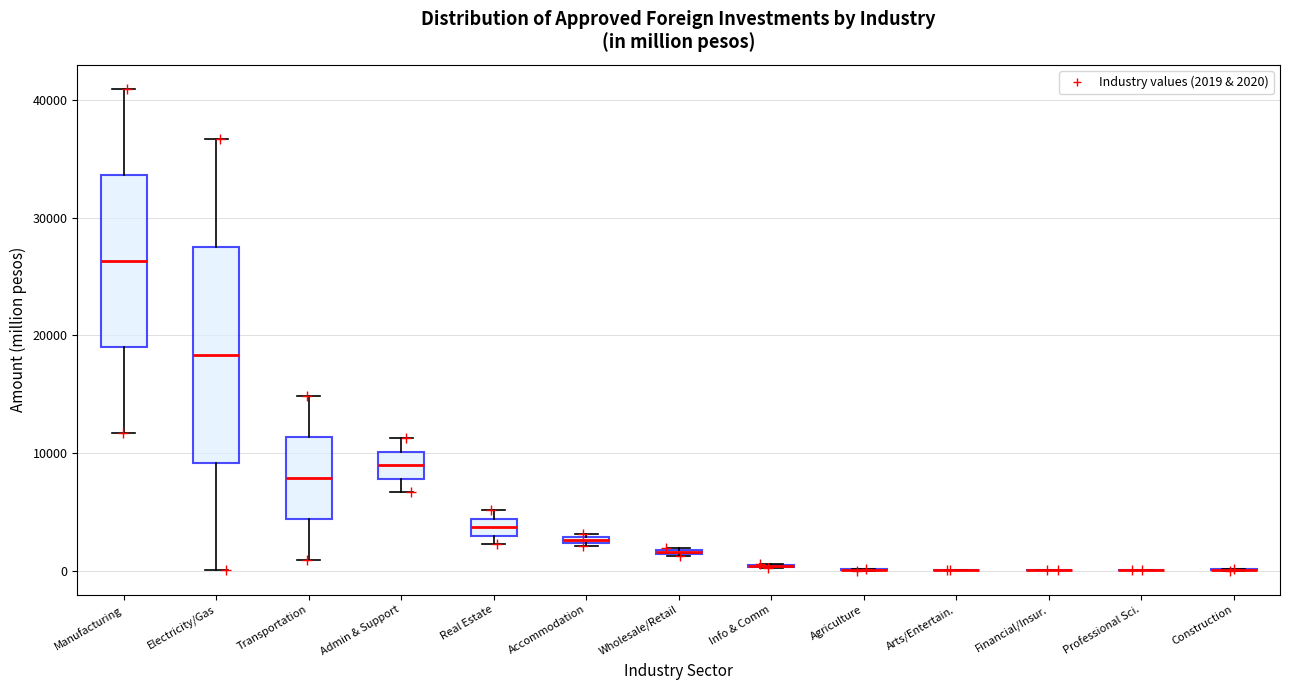

Which box is the tallest, from its lower edge to its upper edge?

Electricity/Gas